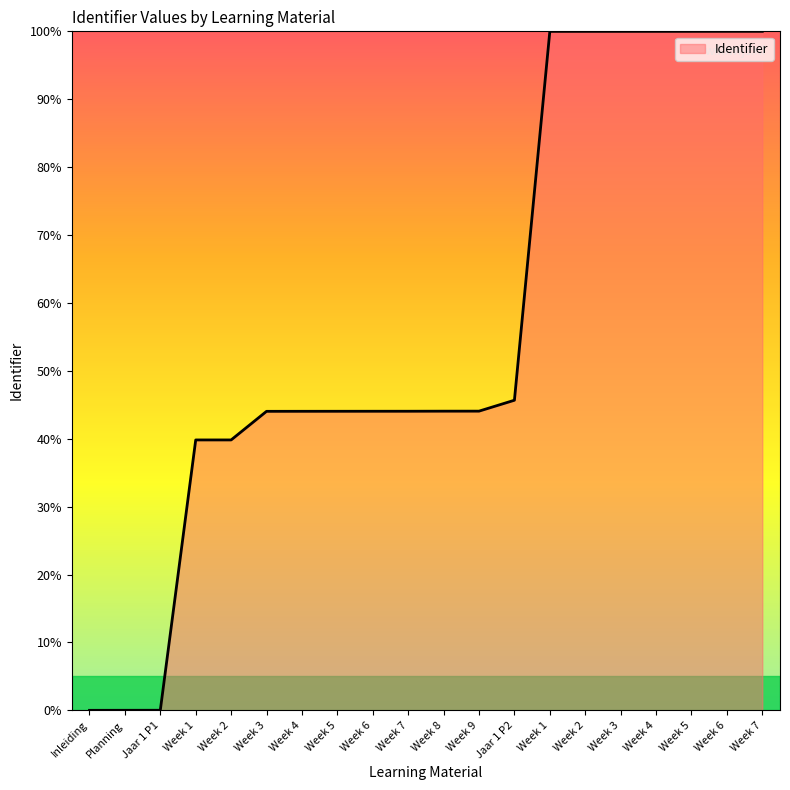

Does the chart have visible grid lines?

No